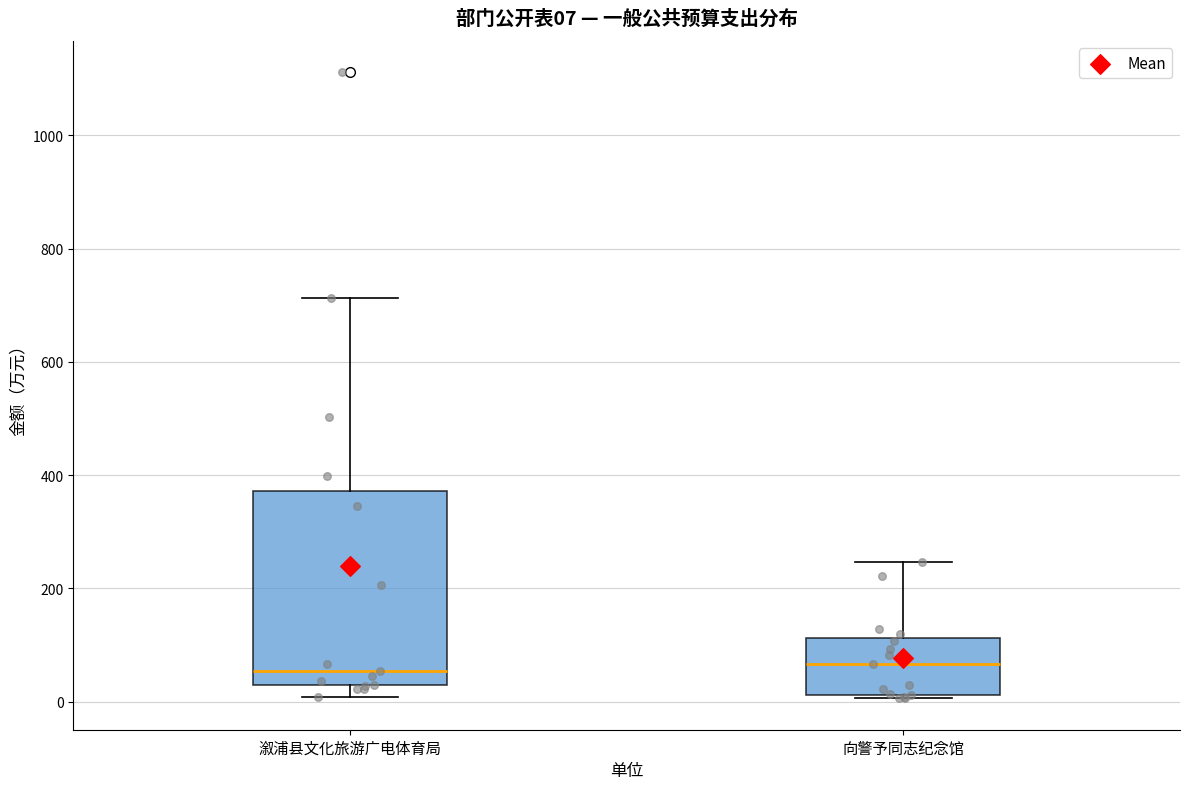

Which box is the tallest, from its lower edge to its upper edge?

溆浦县文化旅游广电体育局